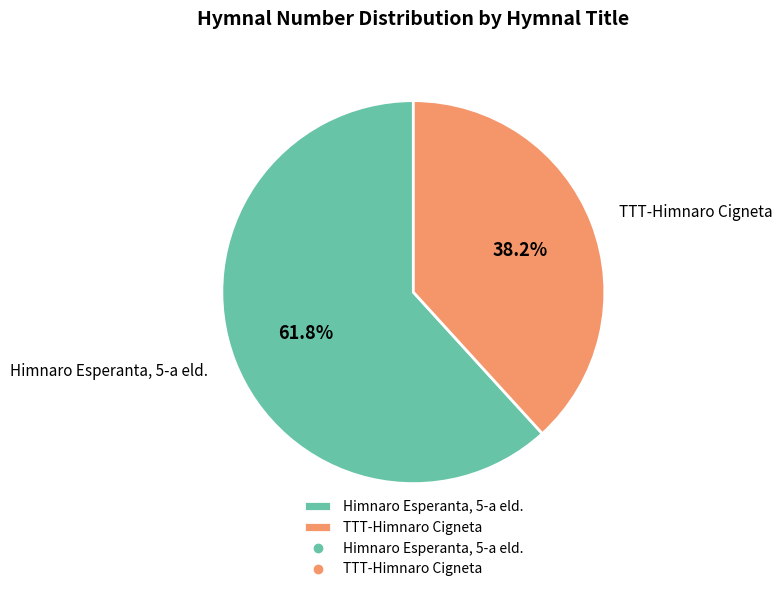

Combined, what portion of the pie is Himnaro Esperanta, 5-a eld. and TTT-Himnaro Cigneta?

100.0%